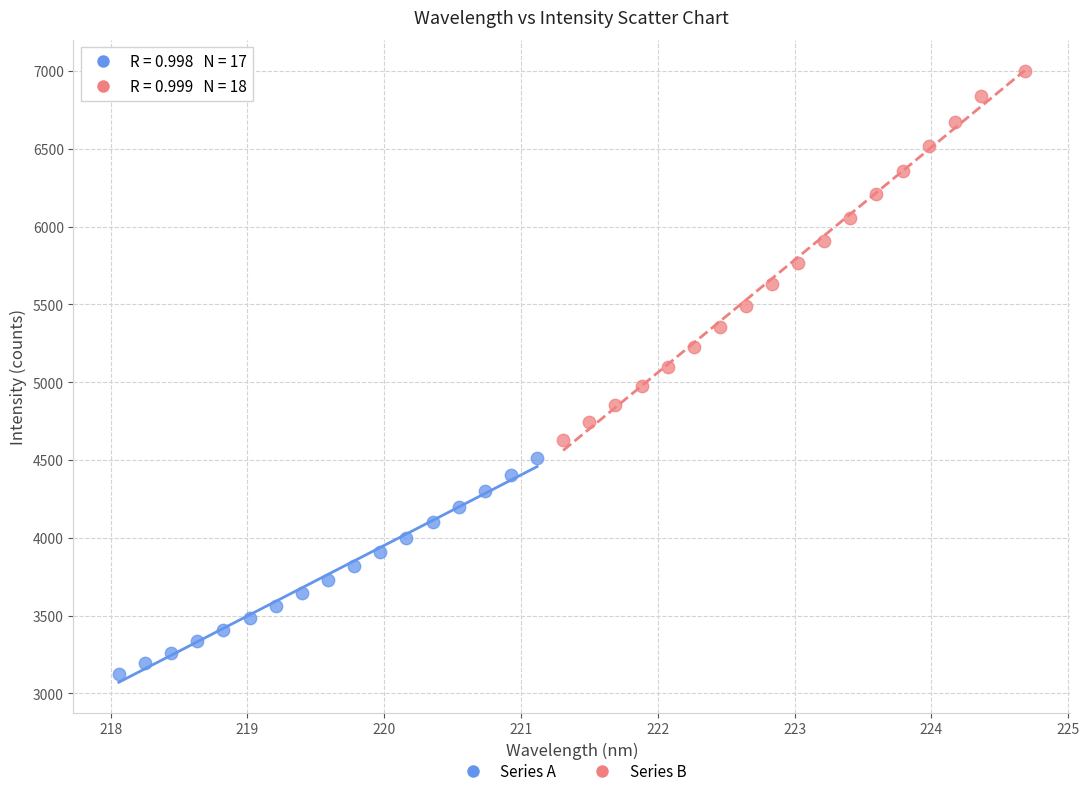

Which series contains the lowest Y value?

Series A